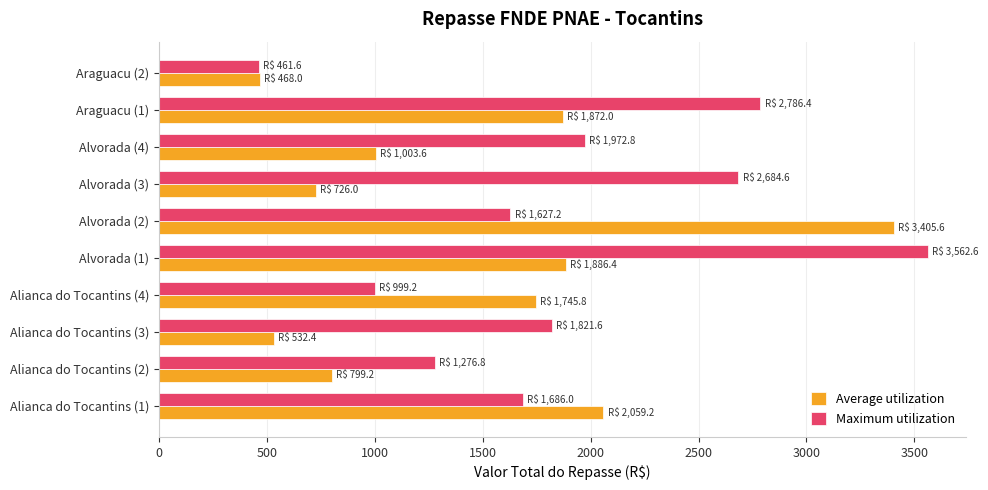

Rank the series by their maximum value, from highest to lowest.

Maximum utilization, Average utilization